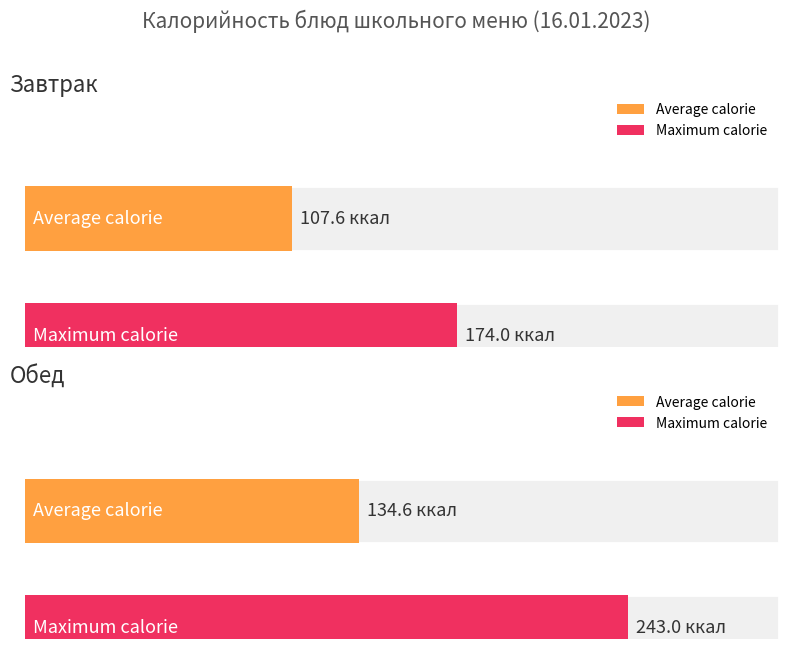

What is the greatest value displayed?

243